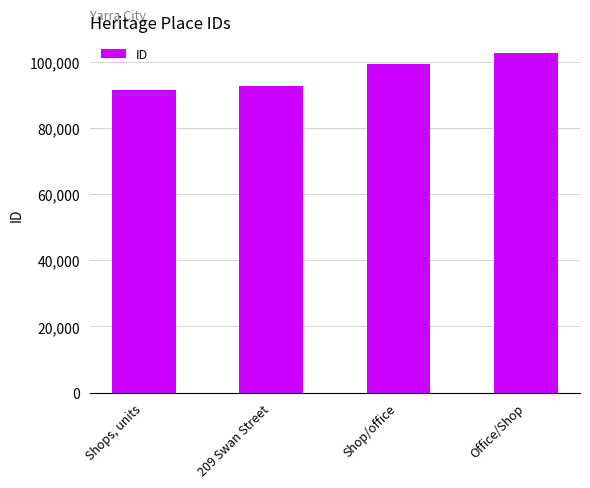

Reading left to right, list all the values displayed in this chart.

91310	92517	99150	102470